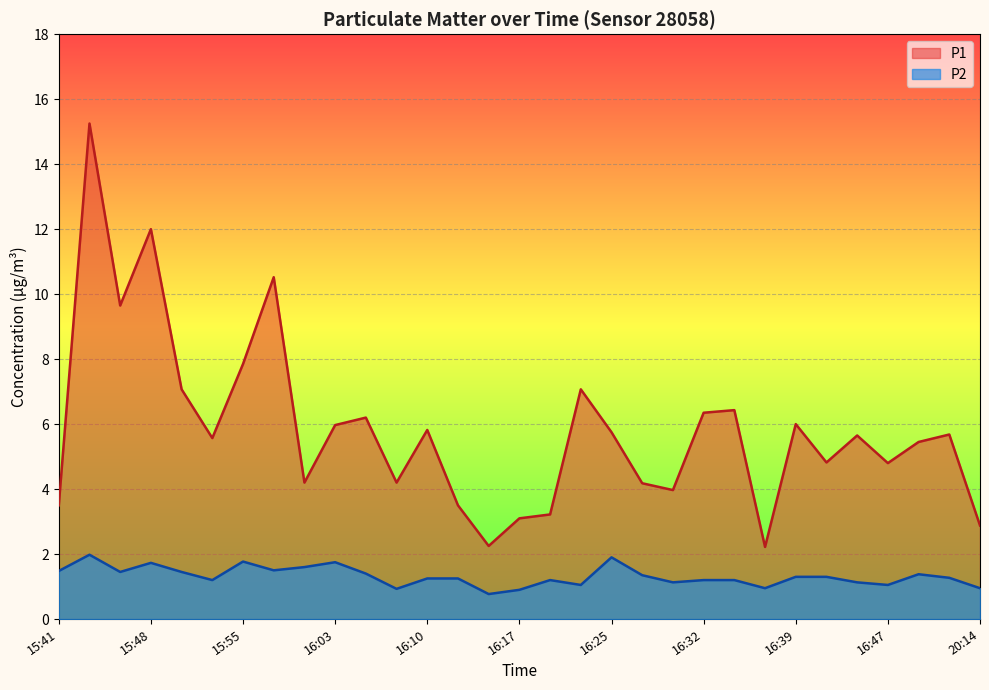

Is it true that P2 equals 2.5 at 16:25?

False